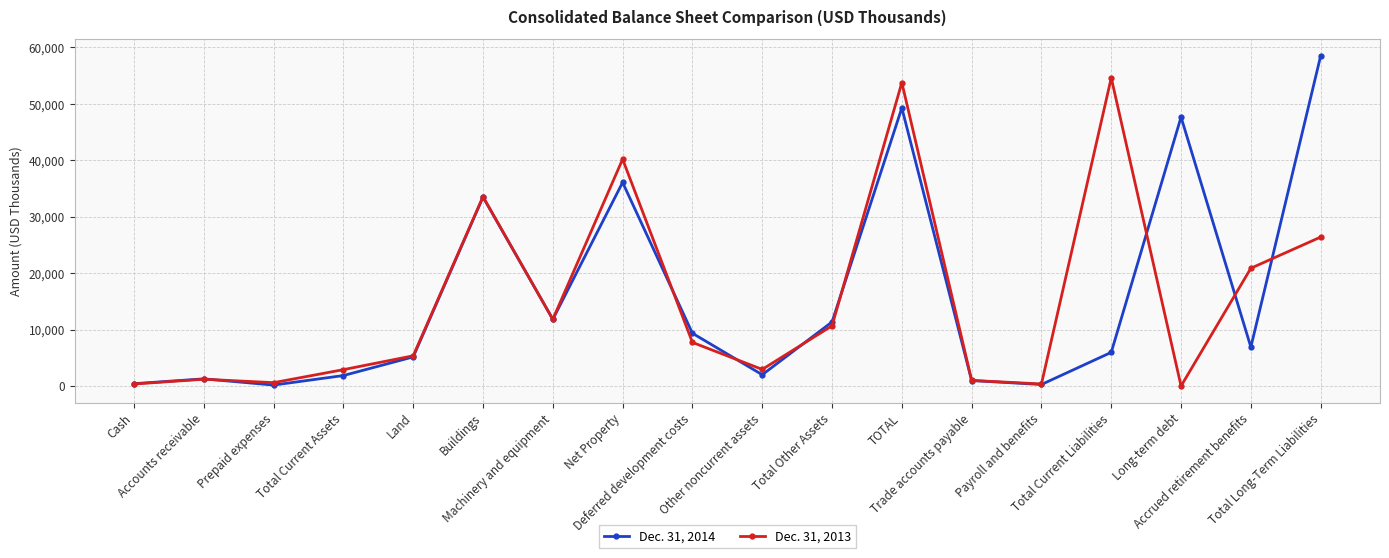

The Dec. 31, 2014 series shows 33479 at Buildings. True or false?

True